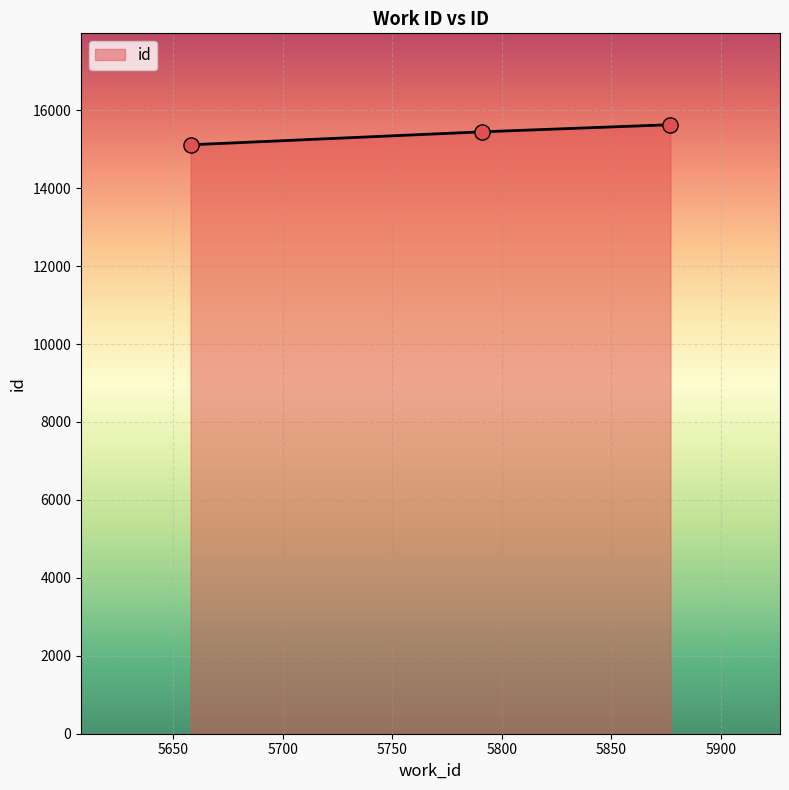

What is the difference between the maximum and minimum values?

516